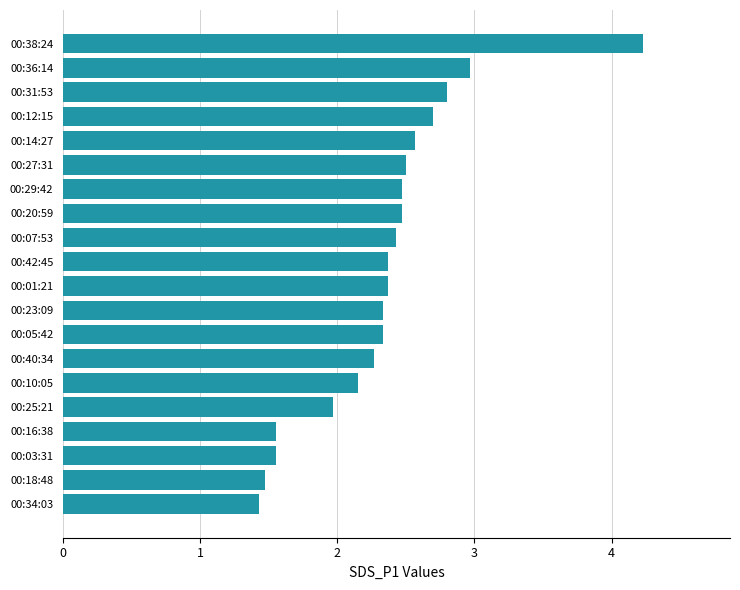

What is the maximum value shown in the chart?

4.2